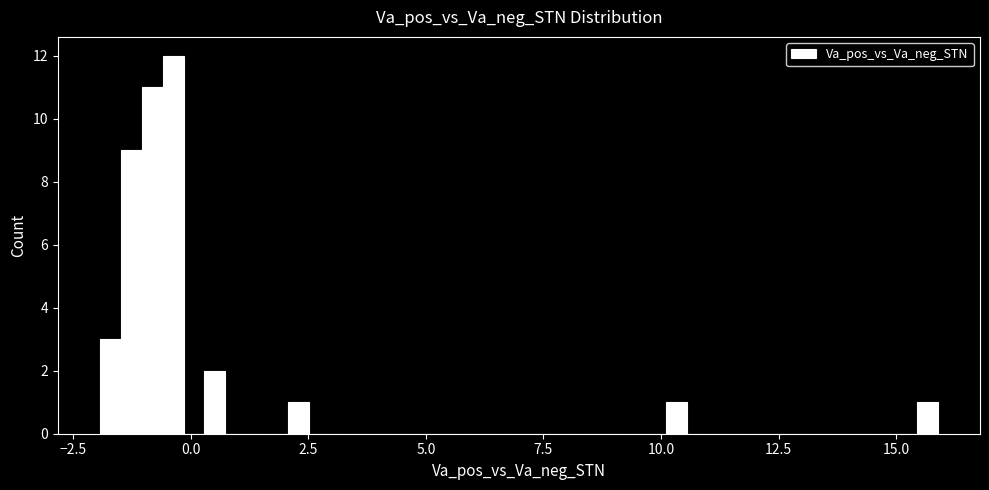

Read against the x-axis, roughly where is the centre of the tallest bar?

-0.5